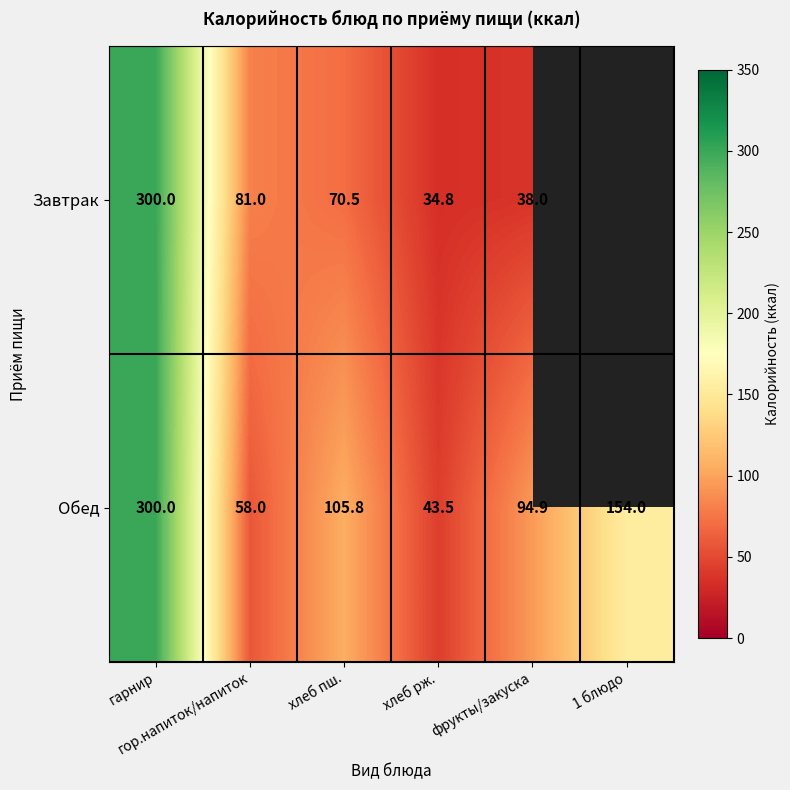

How many values in the Обед series exceed 105?

3